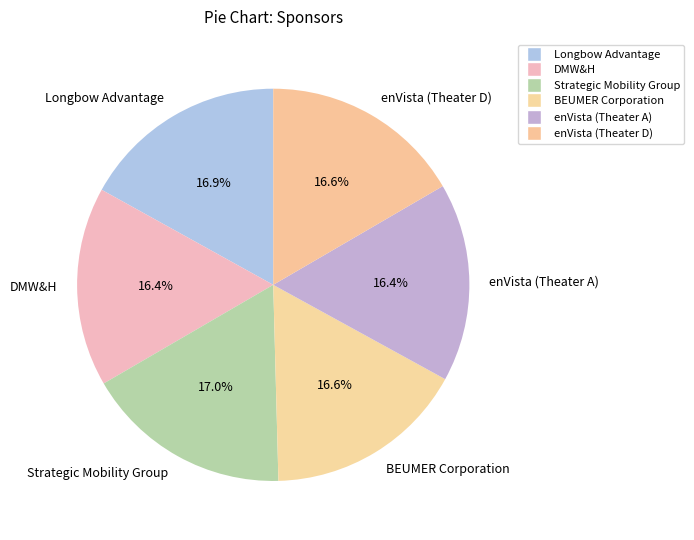

What percentage is NOT represented by Longbow Advantage?

83.1%